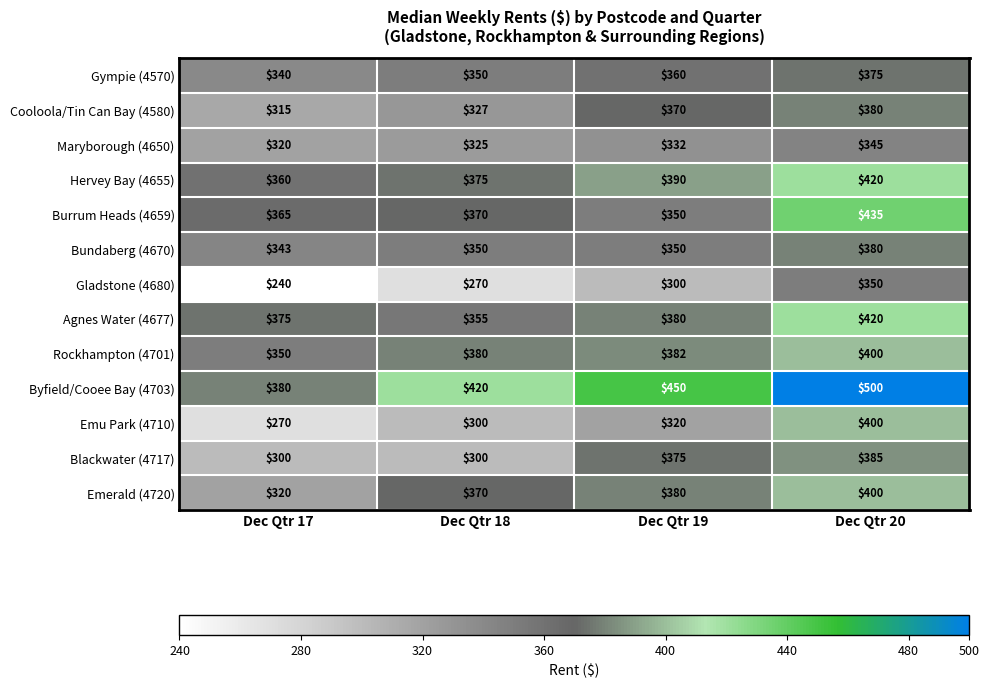

Count the number of data series in this chart.

13